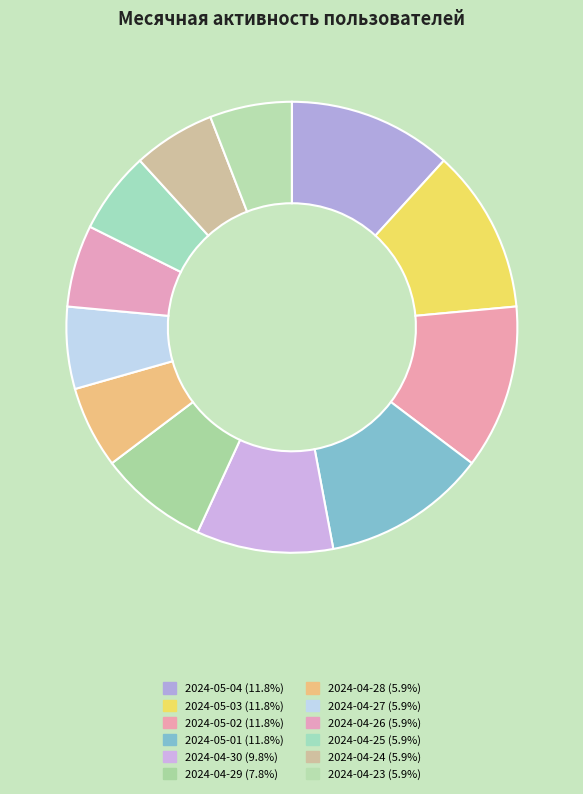

True or false: 2024-05-03 accounts for 12% of the total.

True